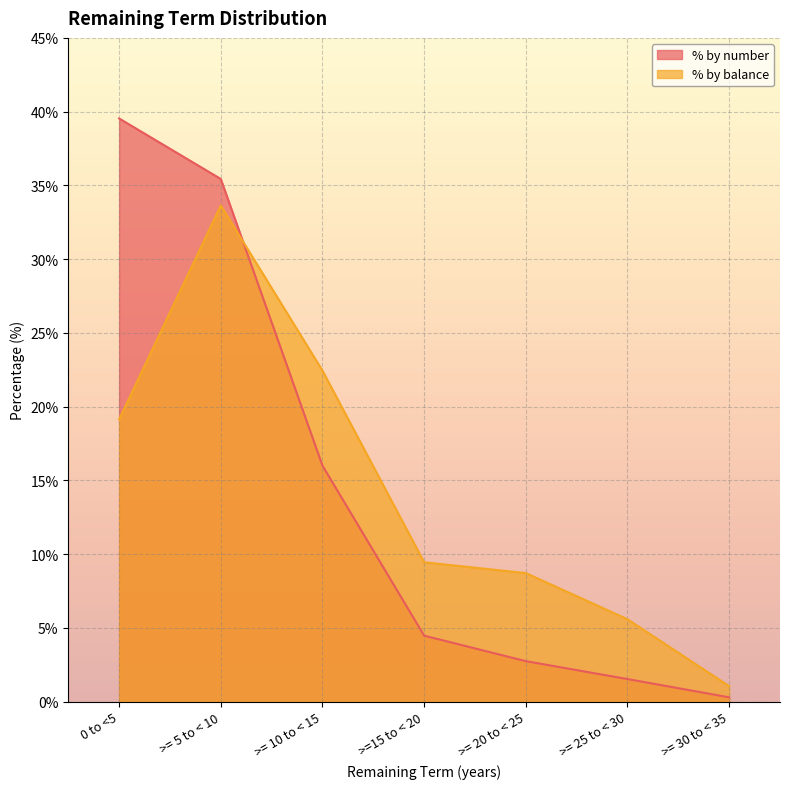

What is the sum of the % by balance values at >= 20 to < 25 and >=15 to < 20?

18.2